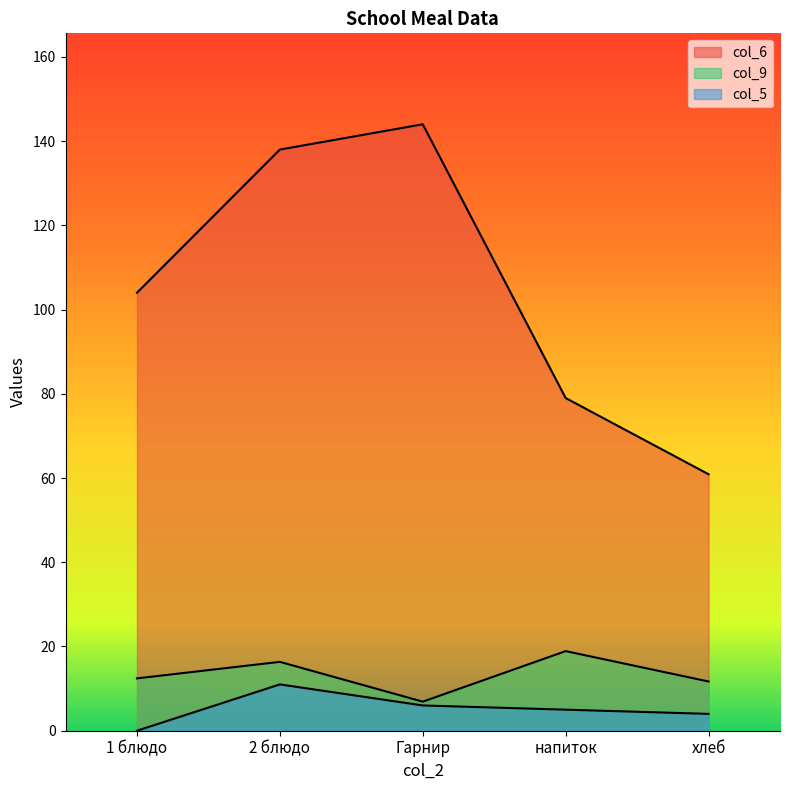

Which series has the widest spread of values?

col_6